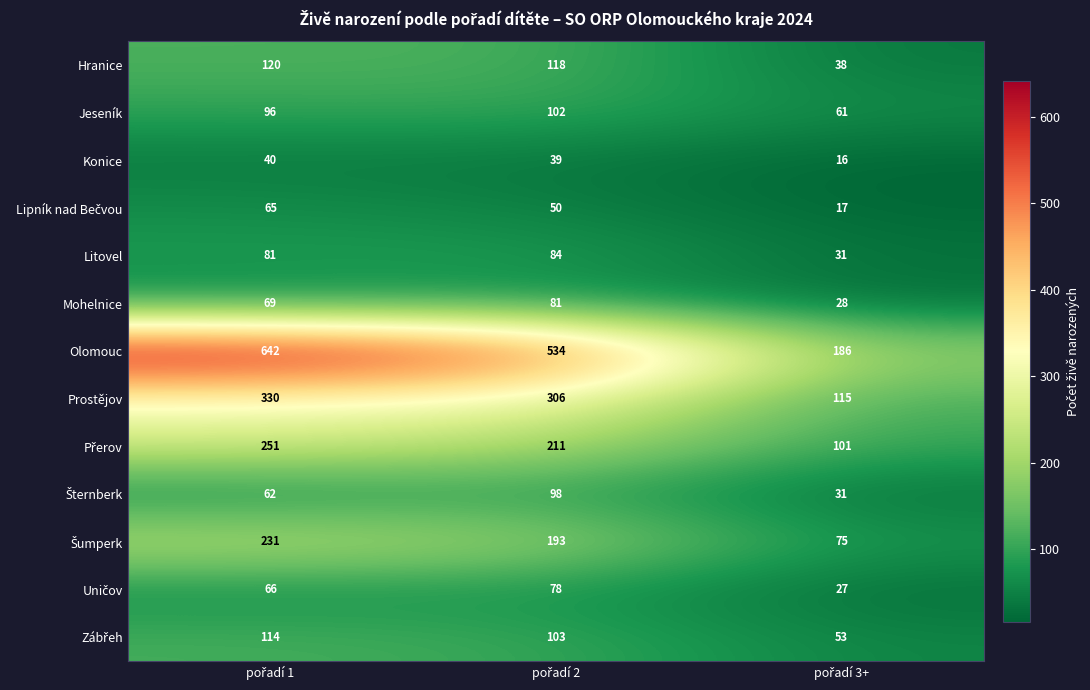

What is the difference between the maximum and minimum values in the Hranice series?

82